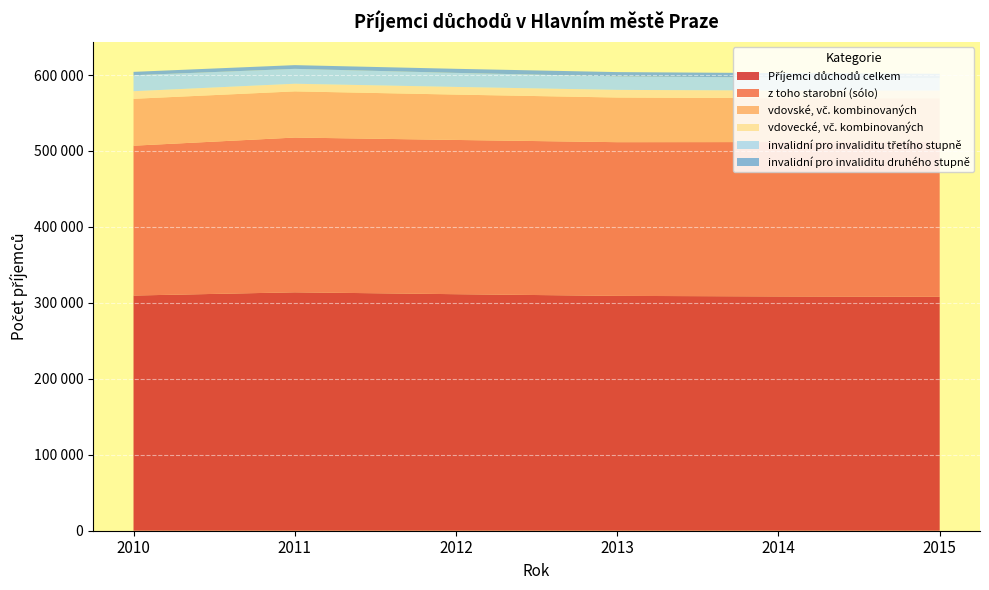

Reading left to right, list all the values displayed in this chart.

Příjemci důchodů celkem: 2010=309679	2011=313912	2012=311444	2013=309219	2014=308496	2015=308050
z toho starobní (sólo): 2010=197276	2011=203762	2012=203072	2013=202364	2014=203228	2015=204513
vdovské, vč. kombinovaných: 2010=61734	2011=60793	2012=59708	2013=58800	2014=57752	2015=56880
vdovecké, vč. kombinovaných: 2010=10000	2011=10050	2012=10106	2013=10058	2014=10058	2015=10015
invalidní pro invaliditu třetího stupně: 2010=21024	2011=19619	2012=18485	2013=17755	2014=17206	2015=16333
invalidní pro invaliditu druhého stupně: 2010=4452	2011=4883	2012=5358	2013=5658	2014=5776	2015=5784